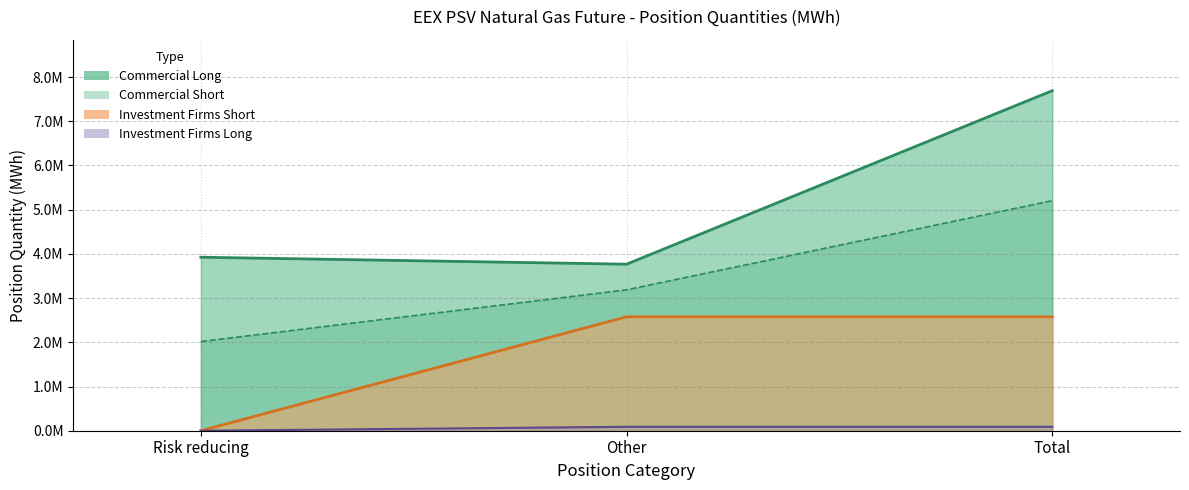

At Other, list the series in order from smallest to largest.

Investment Firms Short, Investment Firms Long, Commercial Short, Commercial Long